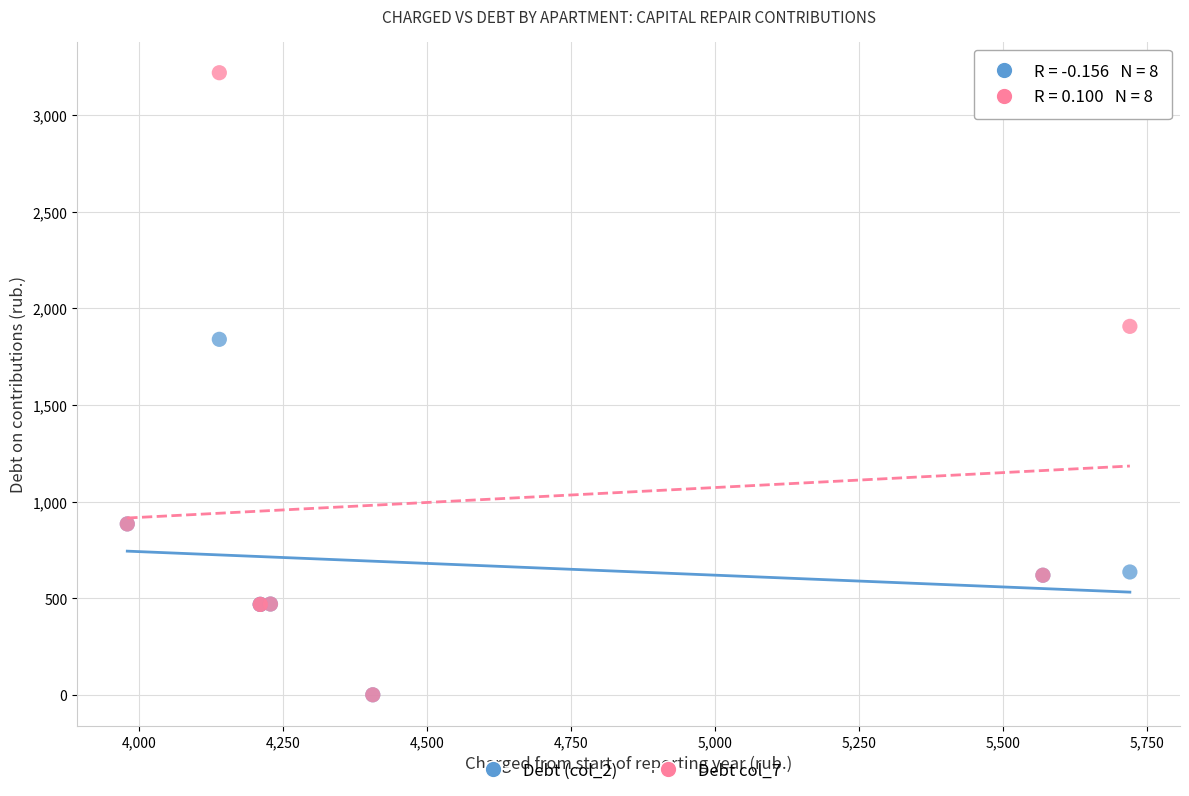

Across all series, what Y value is closest to 1609?

1839.8